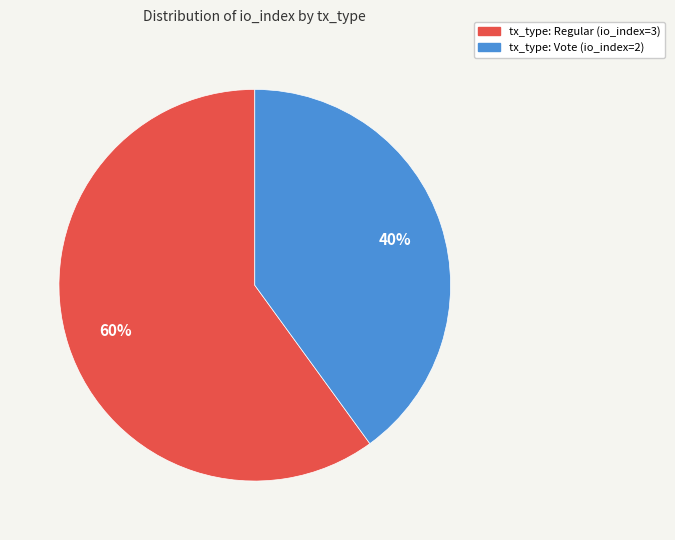

To the nearest percent, what is the average slice percentage?

50%